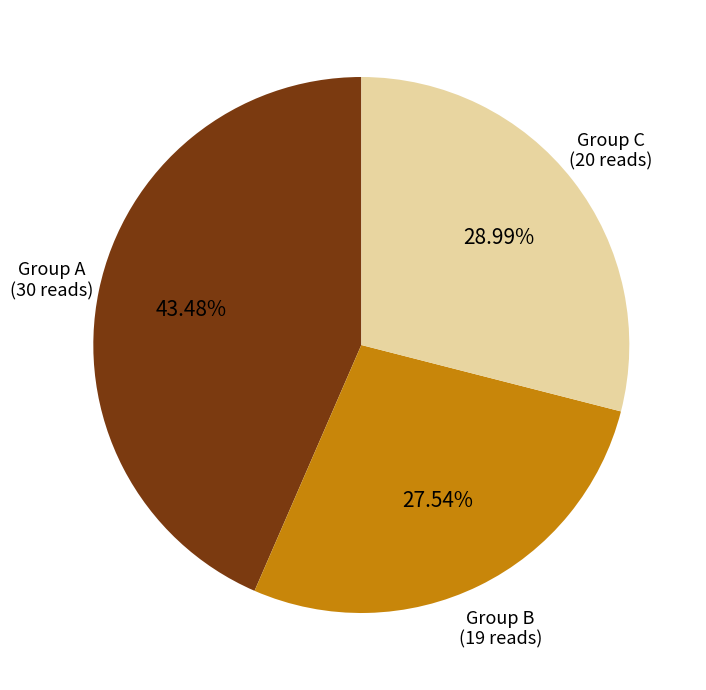

Rank the categories by value from lowest to highest.

Group B (19 reads), Group C (20 reads), Group A (30 reads)